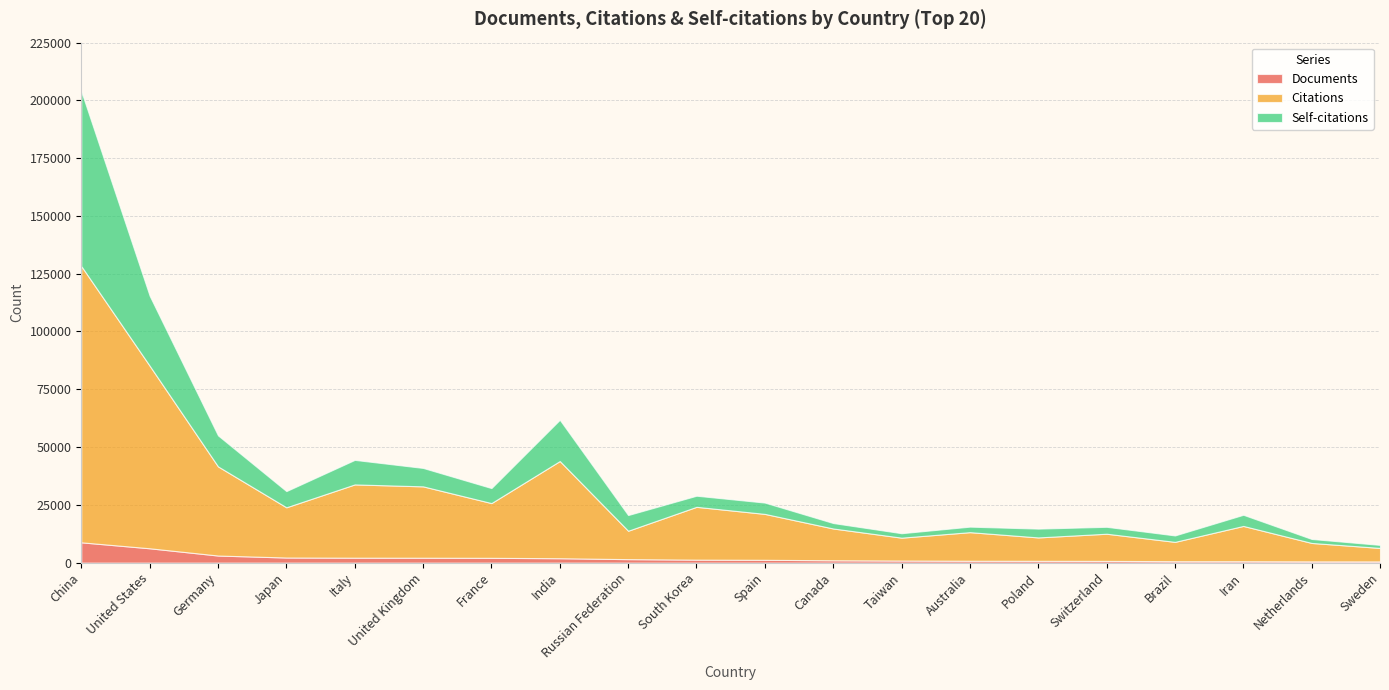

What is the value of the Self-citations point at the 14th from the left?

2380